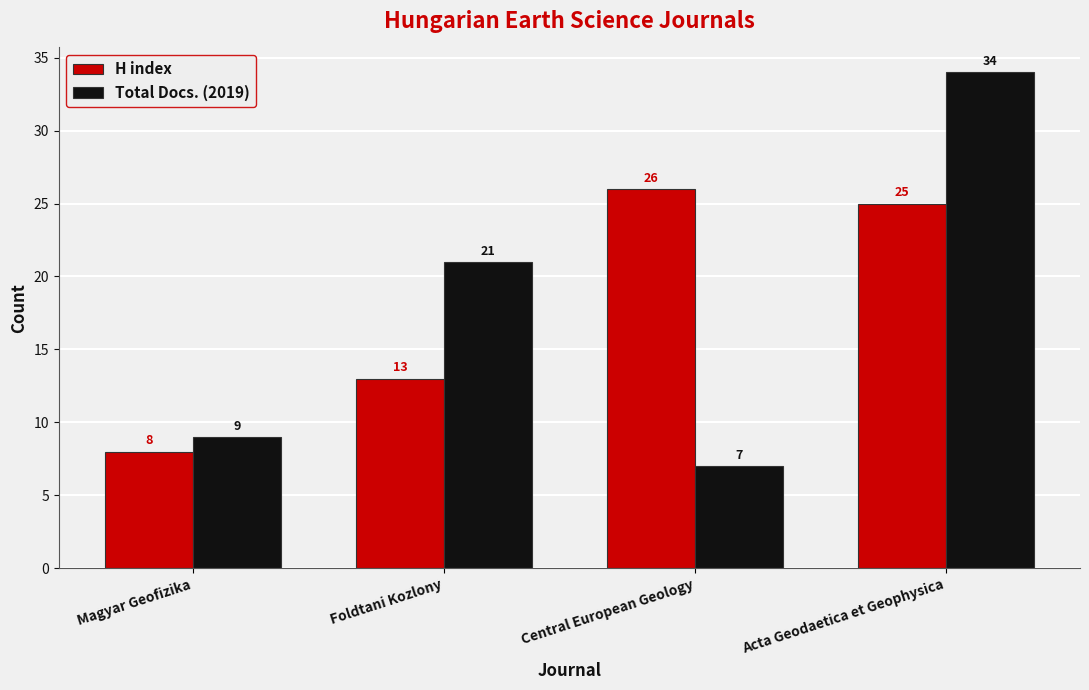

Rank the categories by Total Docs. (2019) value from highest to lowest.

Acta Geodaetica et Geophysica, Foldtani Kozlony, Magyar Geofizika, Central European Geology